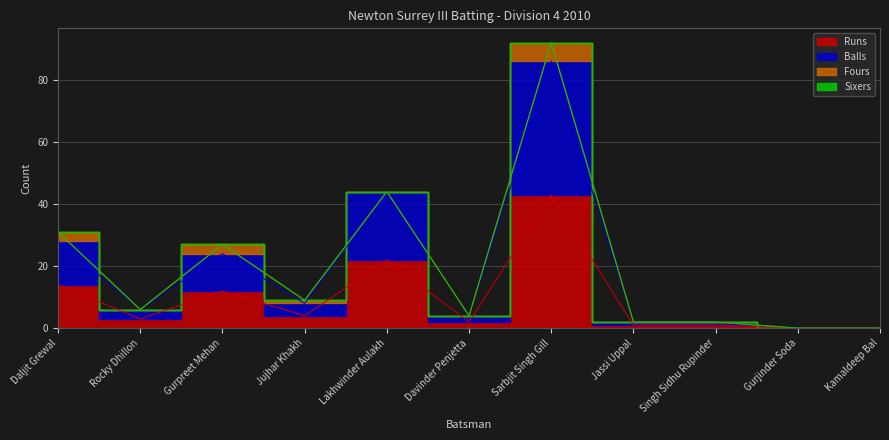

Is it true that Balls equals 0 at Kamaldeep Bal?

True